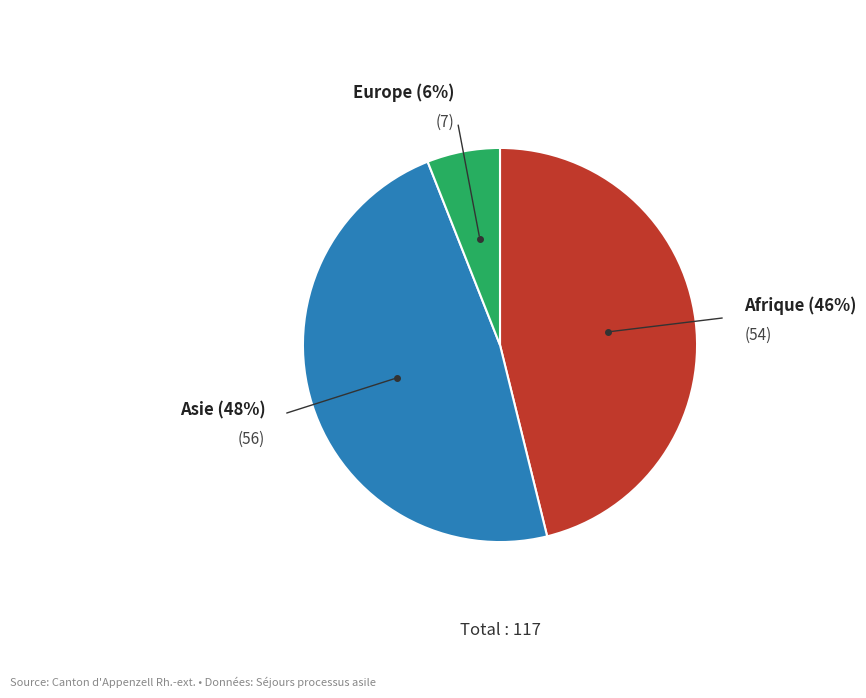

What percentage is the Afrique slice, to the nearest percent?

46%